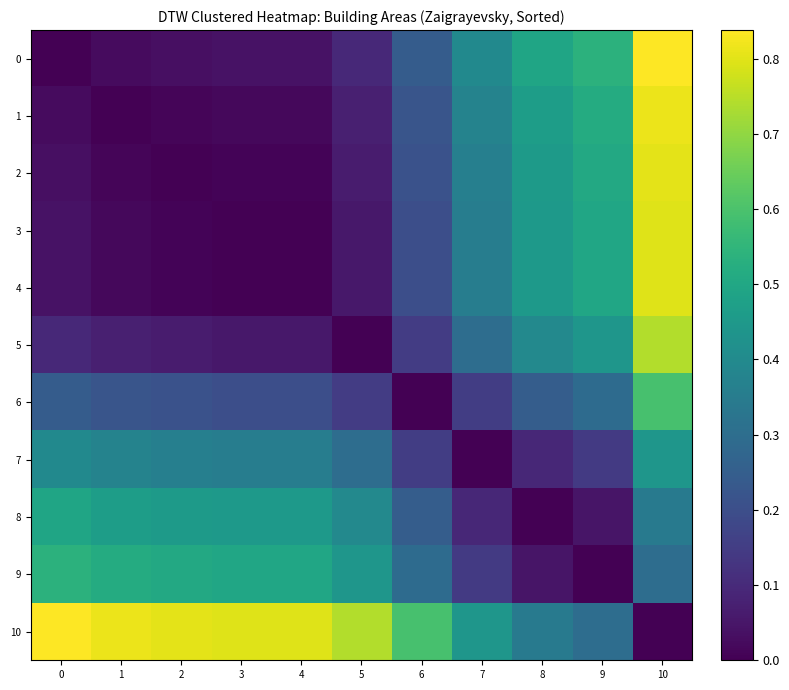

At how many categories does at least one series exceed 0?

11